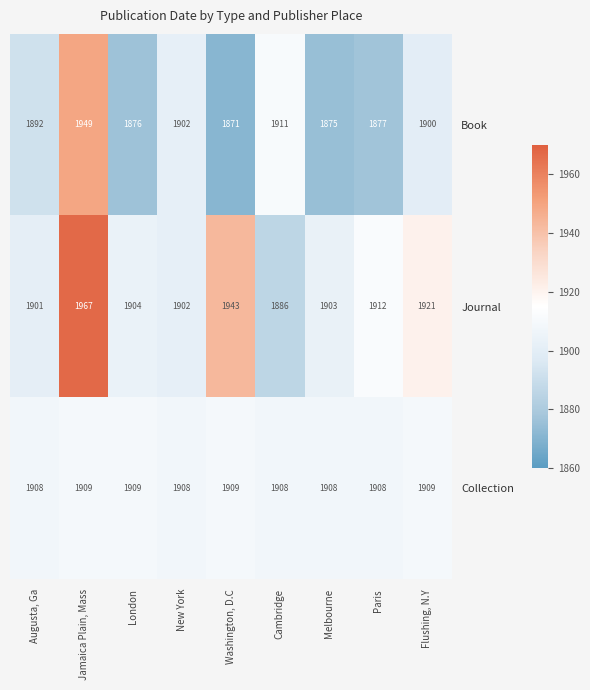

List the series in order of their overall mean, highest first.

Journal, Collection, Book